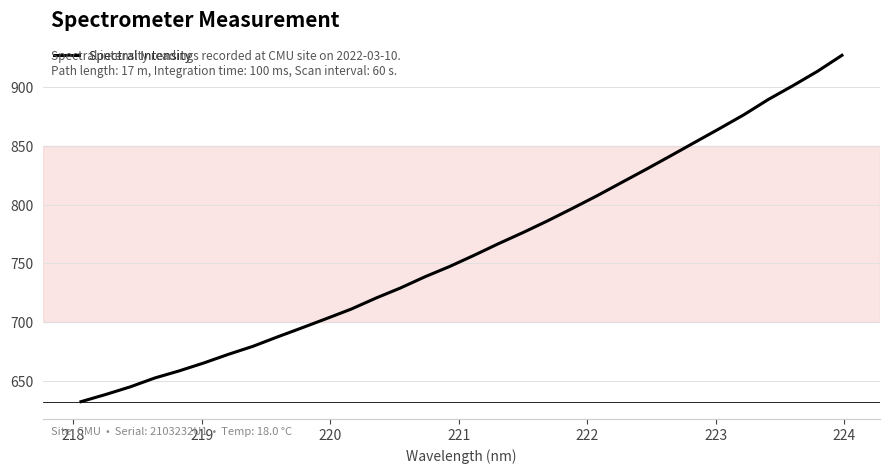

What is the minimum value shown in the chart?

632.5